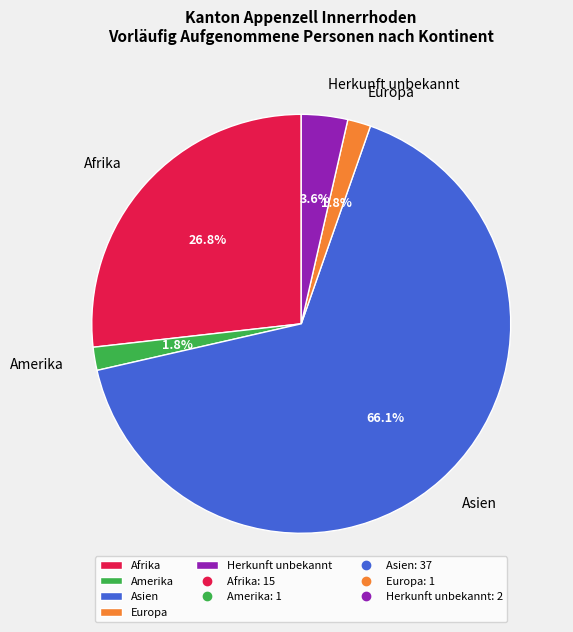

How much of the chart is everything except Europa?

98.2%